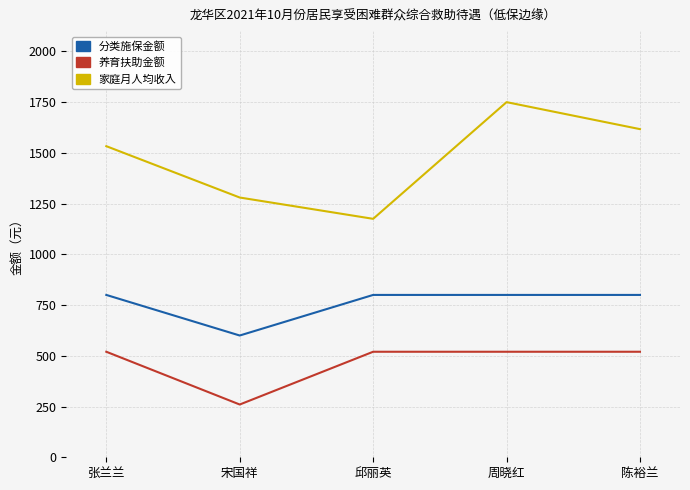

Which series changed the most between 张兰兰 and 宋国祥?

养育扶助金额